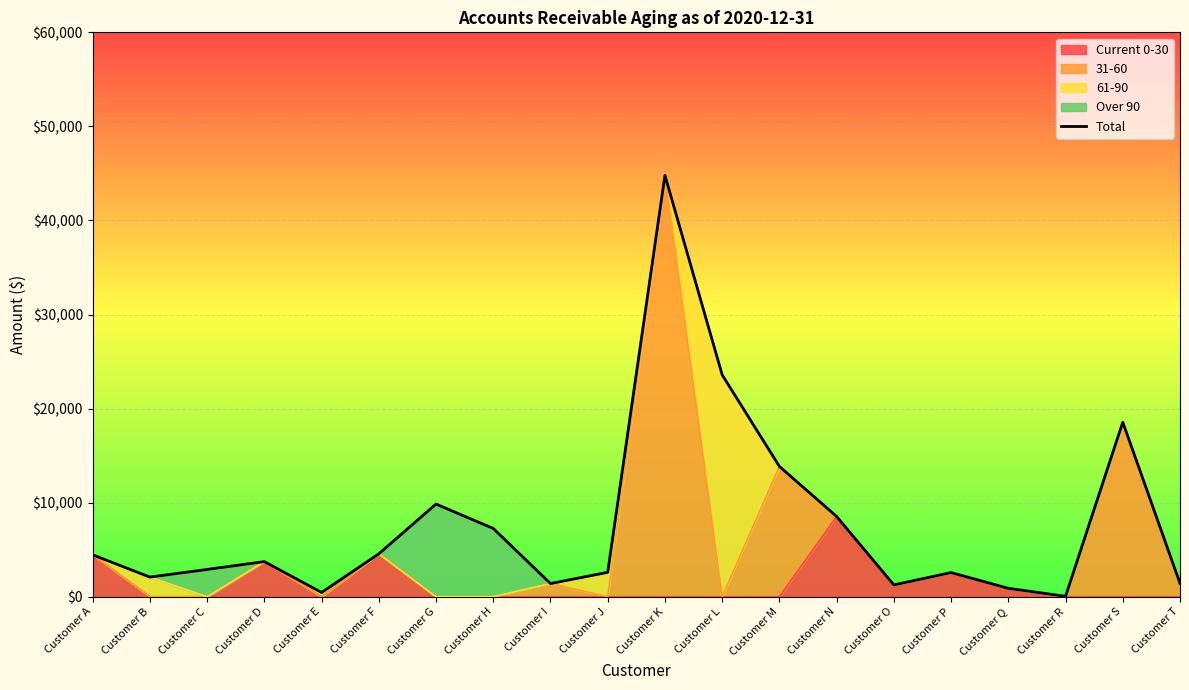

What is the ratio of the value at Customer H to the value at Customer B?

3.5